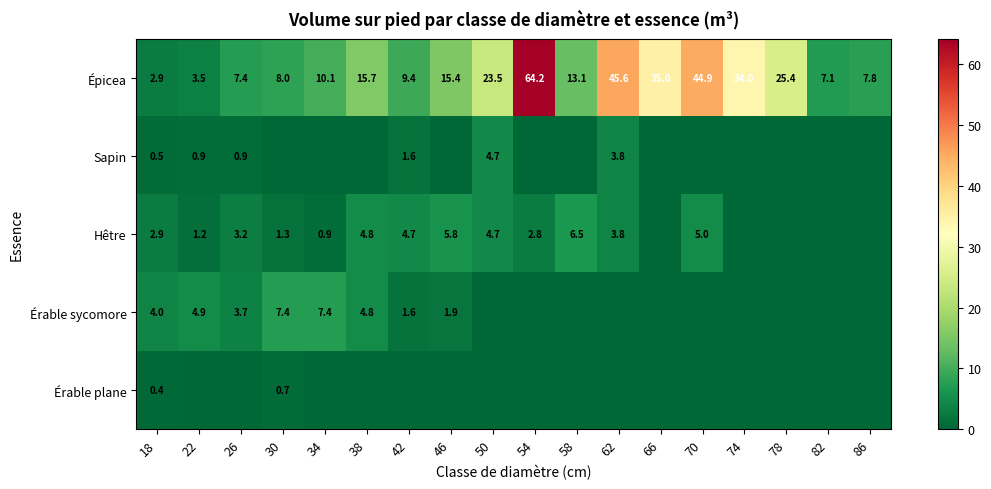

Is the value of Hêtre at 70 greater than the value of Érable sycomore at 66?

Yes